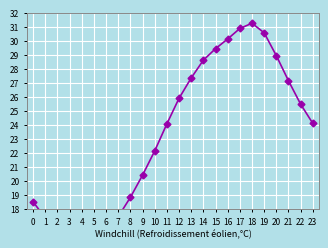

Read the value at 15.

29.4